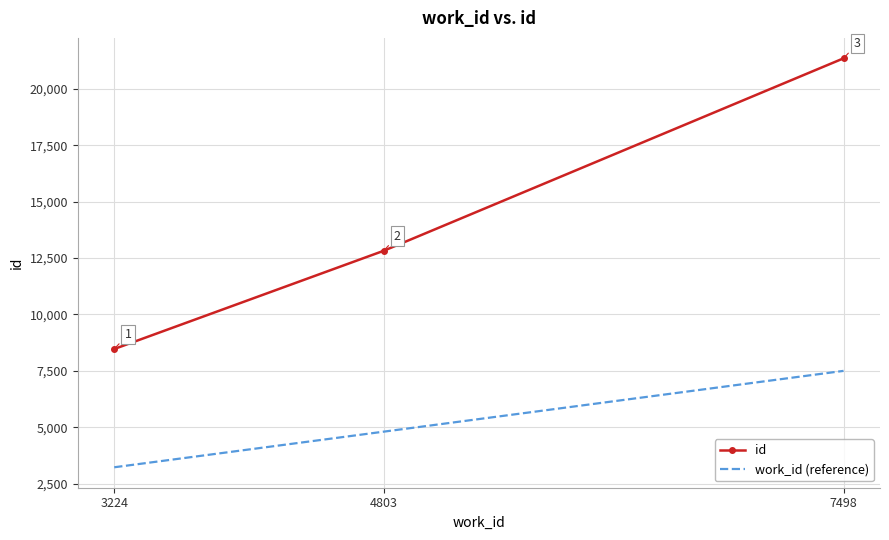

What are all the series names shown in the legend?

id, work_id (reference)